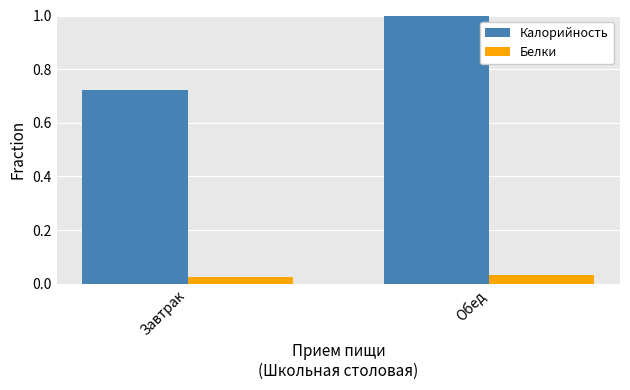

Which series has the widest spread of values?

Калорийность